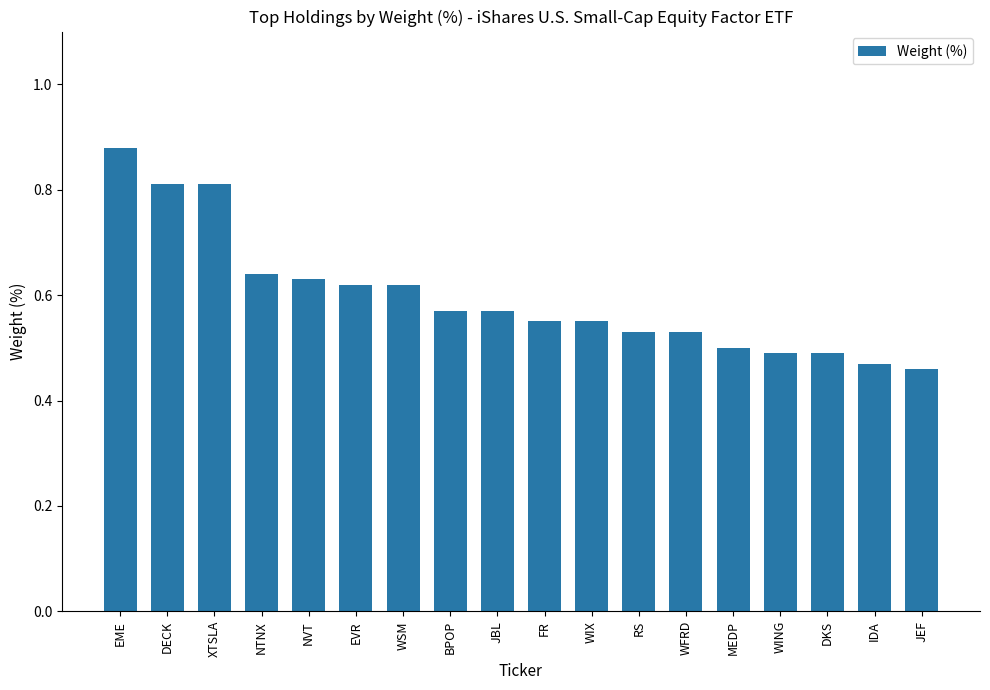

What is the value of the 2nd bar from the left?

0.8